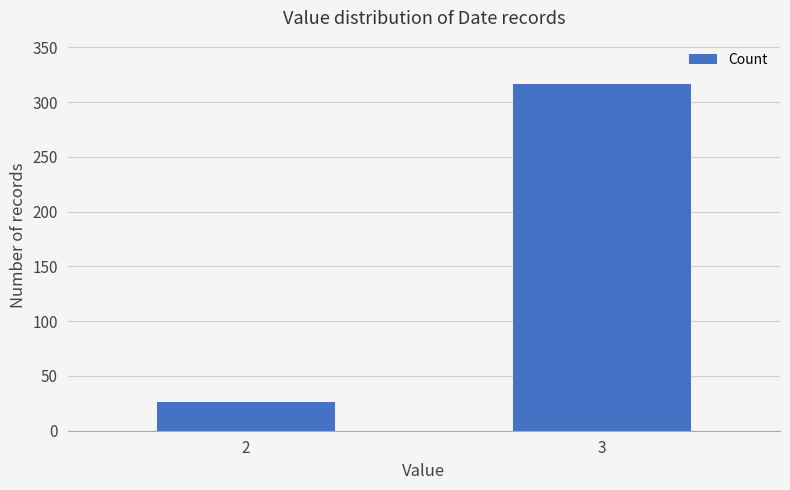

Rank the categories by value from lowest to highest.

2, 3